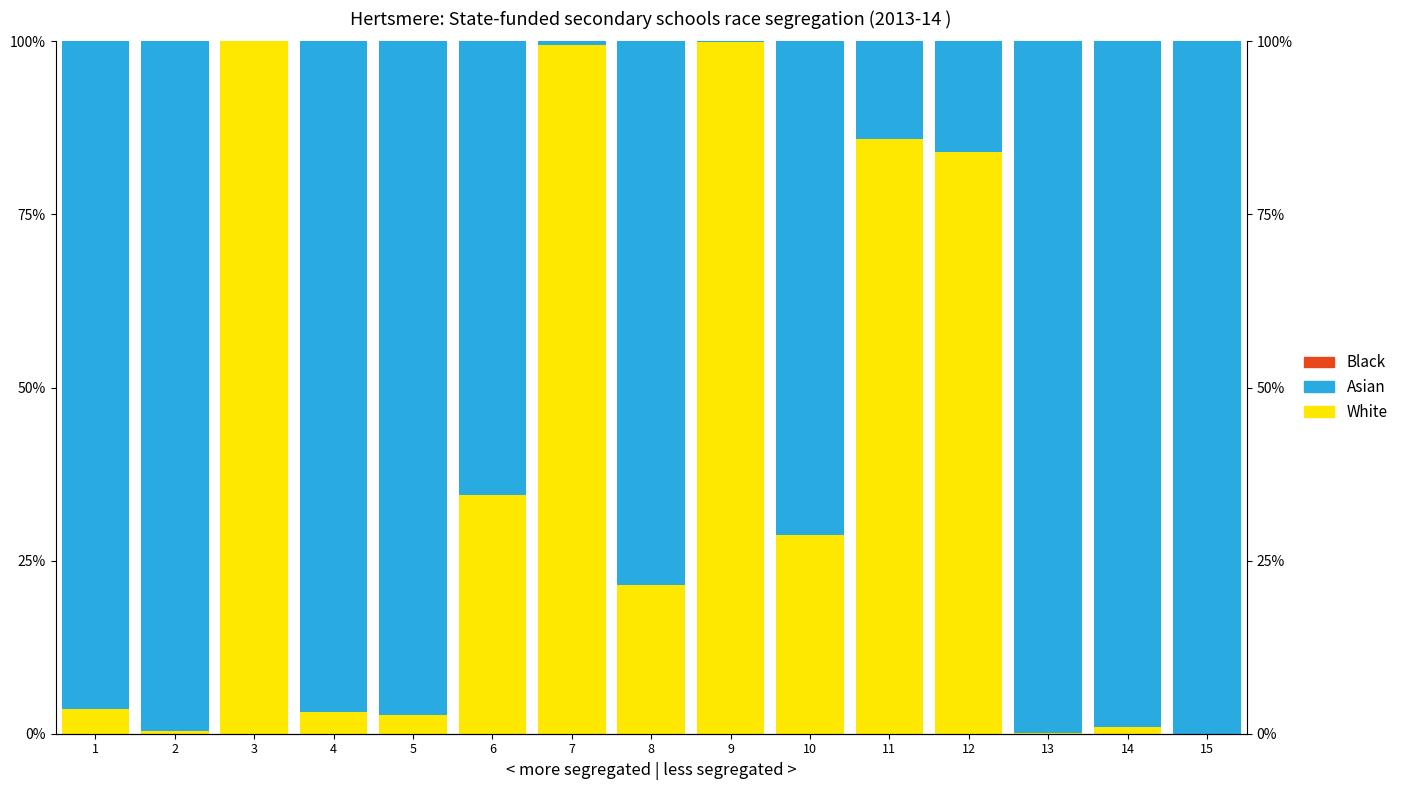

Read the Asian value at 12.

16.0